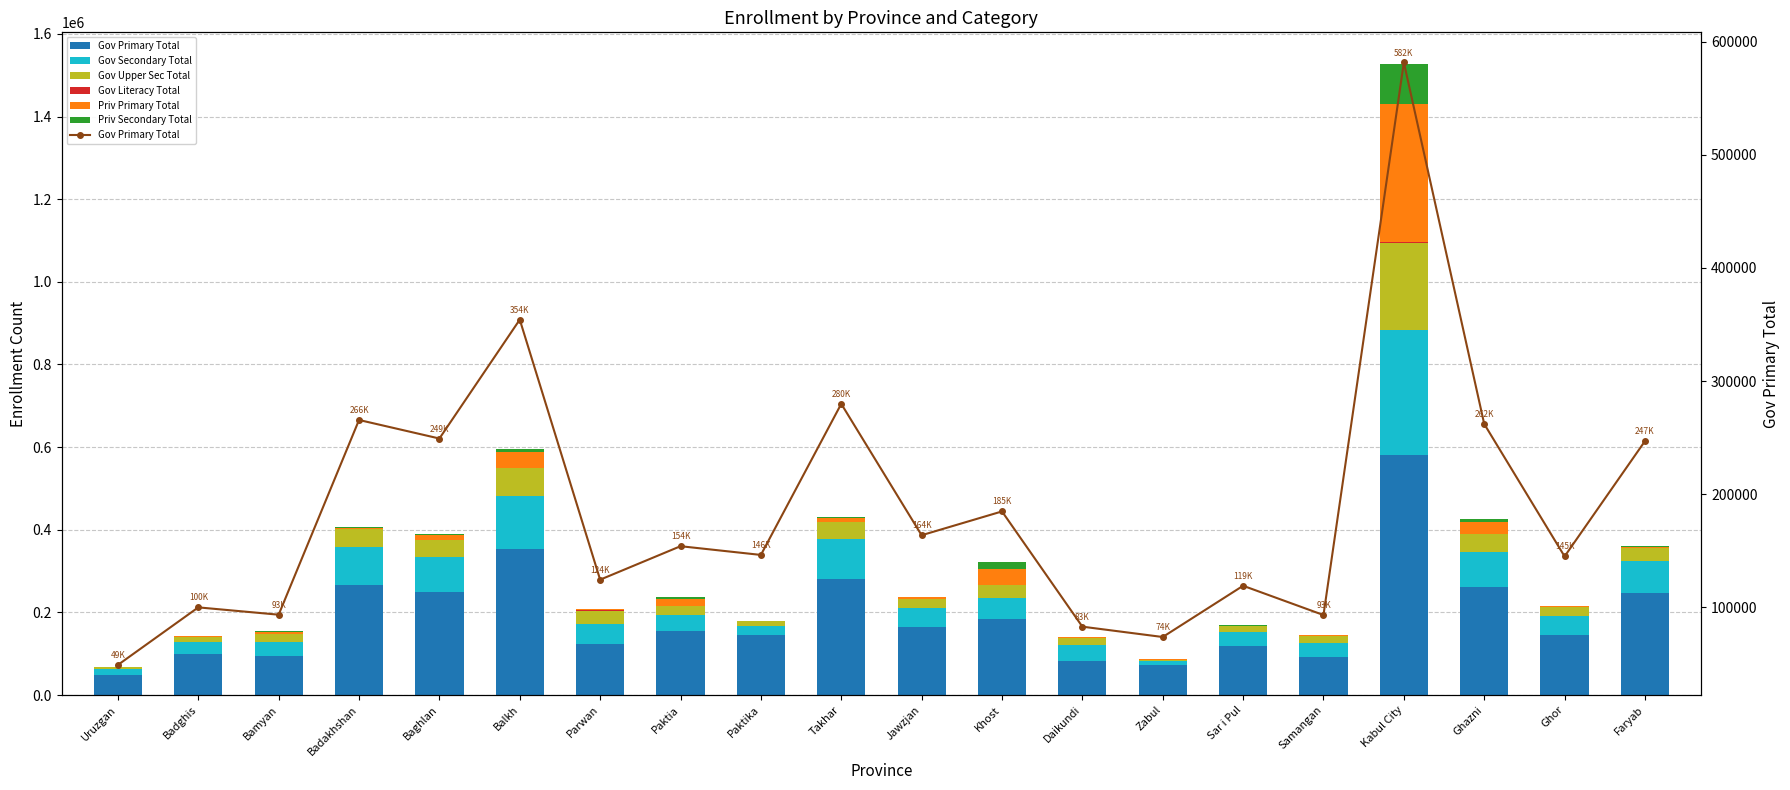

What is the sum of the Priv Secondary Total values at Kabul City and Khost?

112463